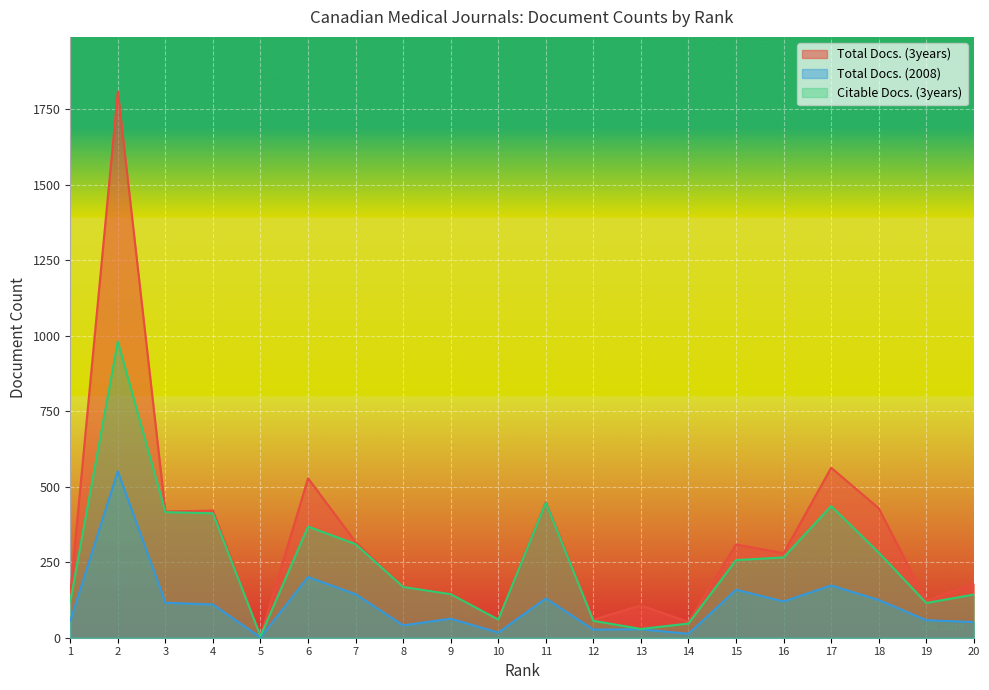

Reading right to left, what are all the values shown in this chart?

Total Docs. (3years): 20=179	19=123	18=429	17=563	16=280	15=309	14=52	13=107	12=60	11=449	10=60	9=144	8=168	7=317	6=528	5=5	4=421	3=418	2=1809	1=146
Total Docs. (2008): 20=52	19=58	18=125	17=173	16=120	15=159	14=13	13=28	12=27	11=130	10=17	9=63	8=41	7=144	6=201	5=1	4=110	3=116	2=551	1=56
Citable Docs. (3years): 20=143	19=115	18=282	17=436	16=266	15=257	14=47	13=29	12=56	11=447	10=60	9=144	8=168	7=310	6=368	5=5	4=412	3=416	2=981	1=120